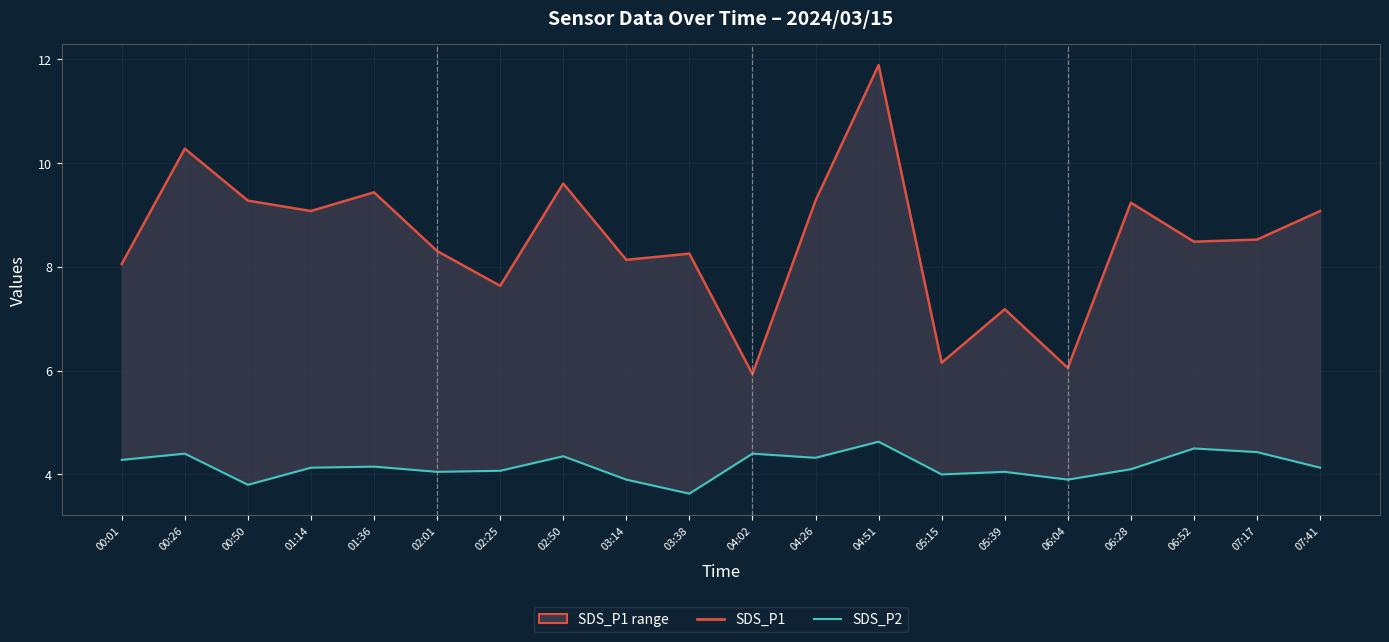

What is the difference between the SDS_P2 values at 06:52 and 02:50?

0.2